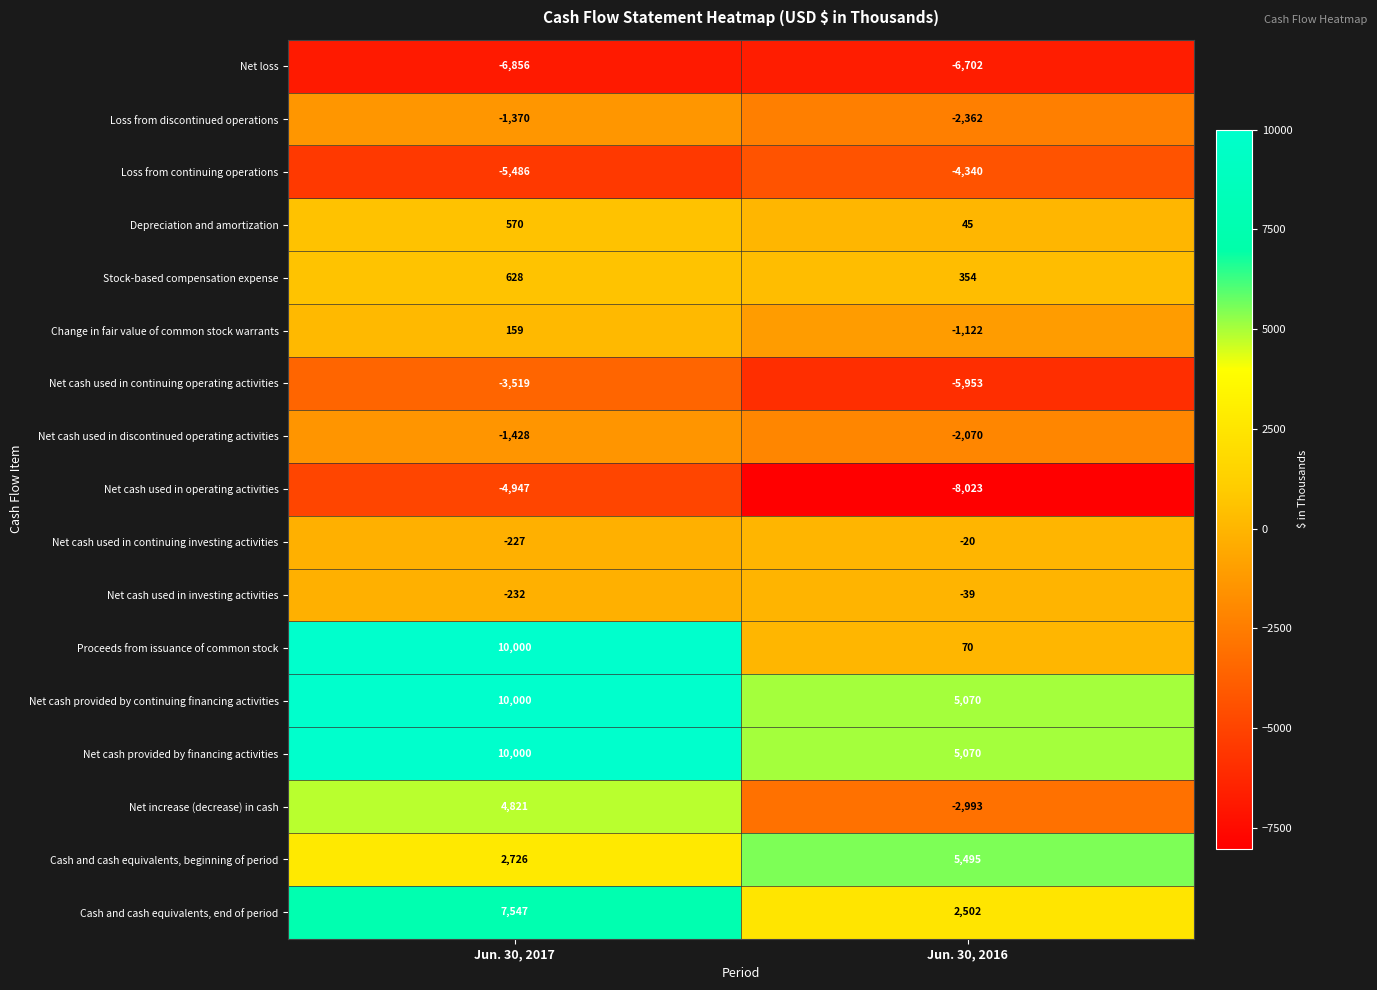

What is the total value across all series at Jun. 30, 2017?

22386